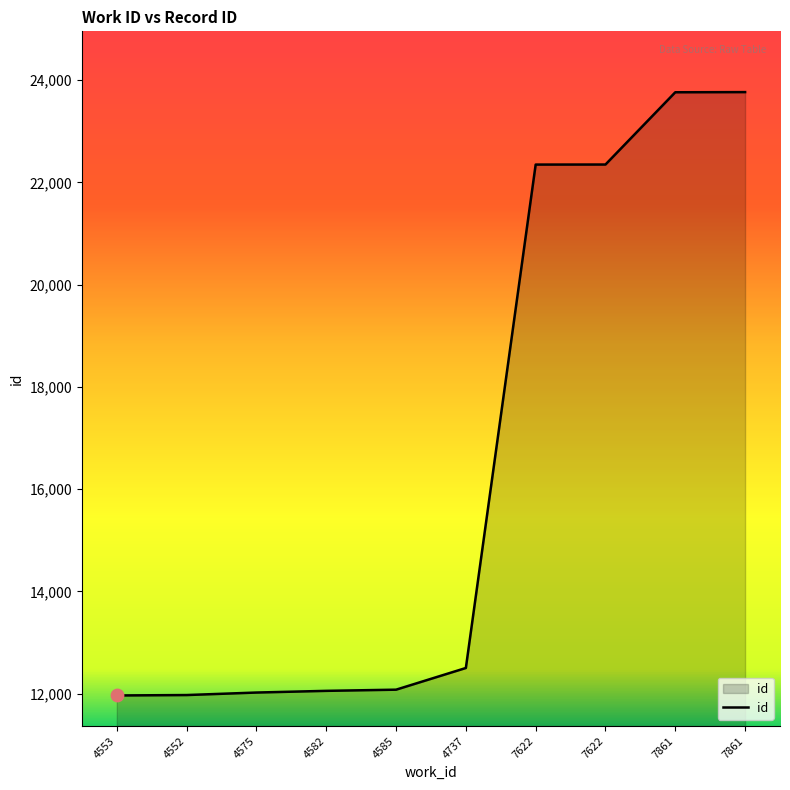

What is the change in value from 4552 to 7622?

+10372